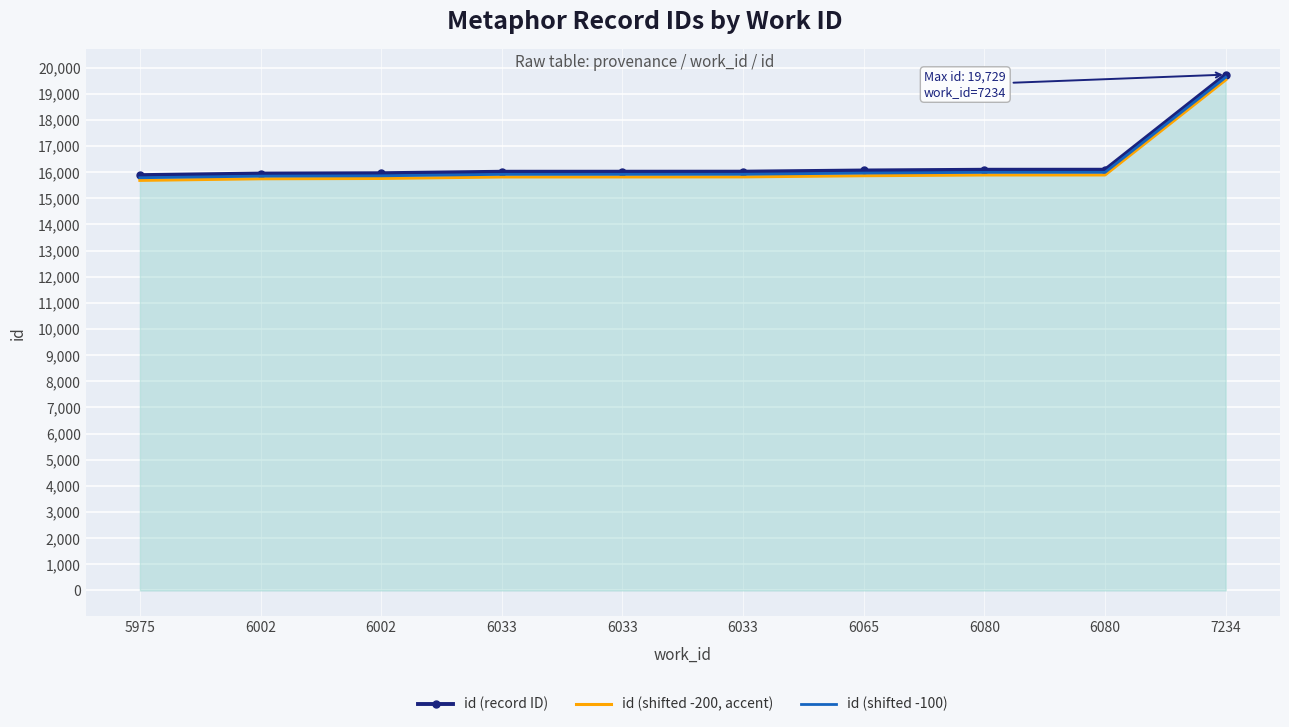

Where does the id (shifted -200, accent) series first go above 15818?

6065